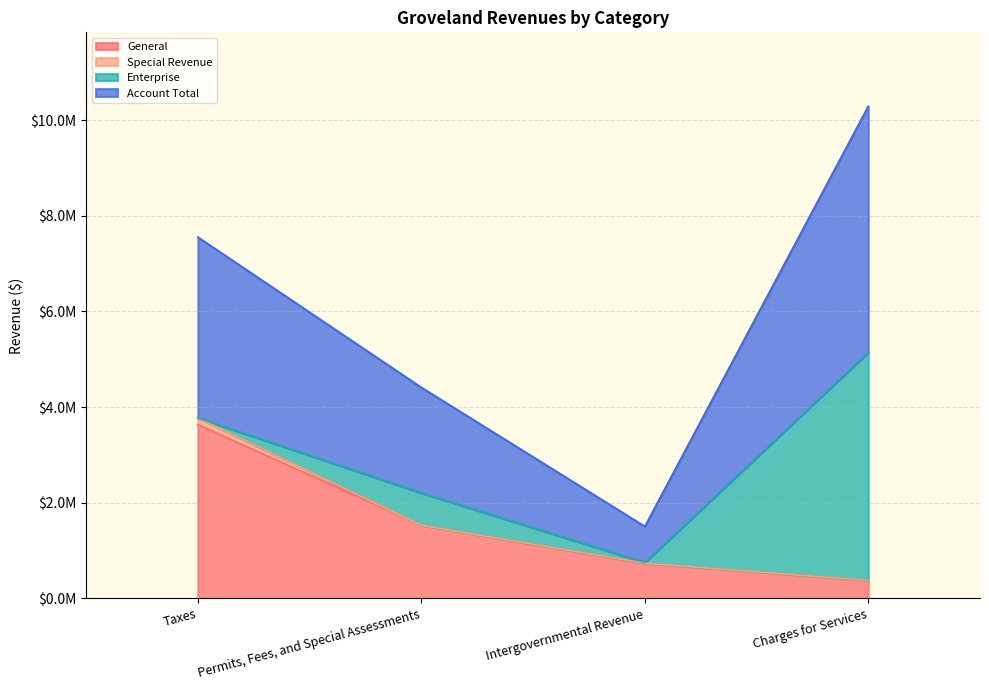

True or false: General has more than 2 interior local peaks.

False